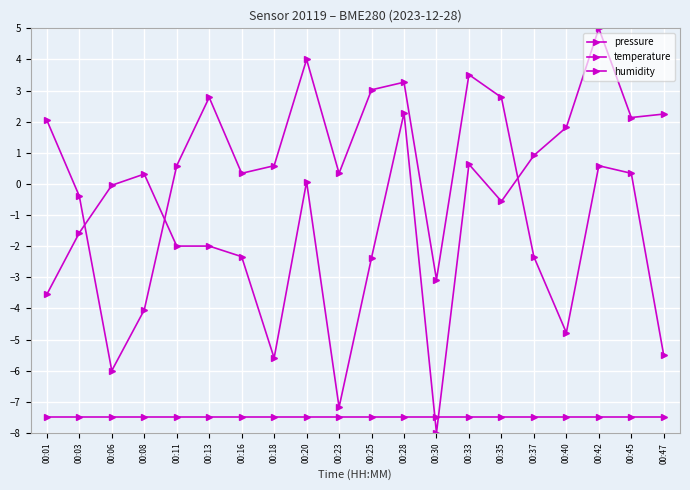

How many data points does each series have?

20